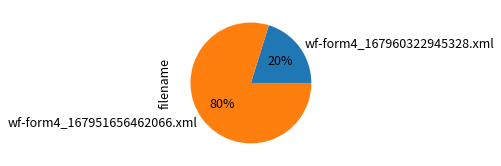

Does wf-form4_167951656462066.xml account for over 50% of the chart?

Yes